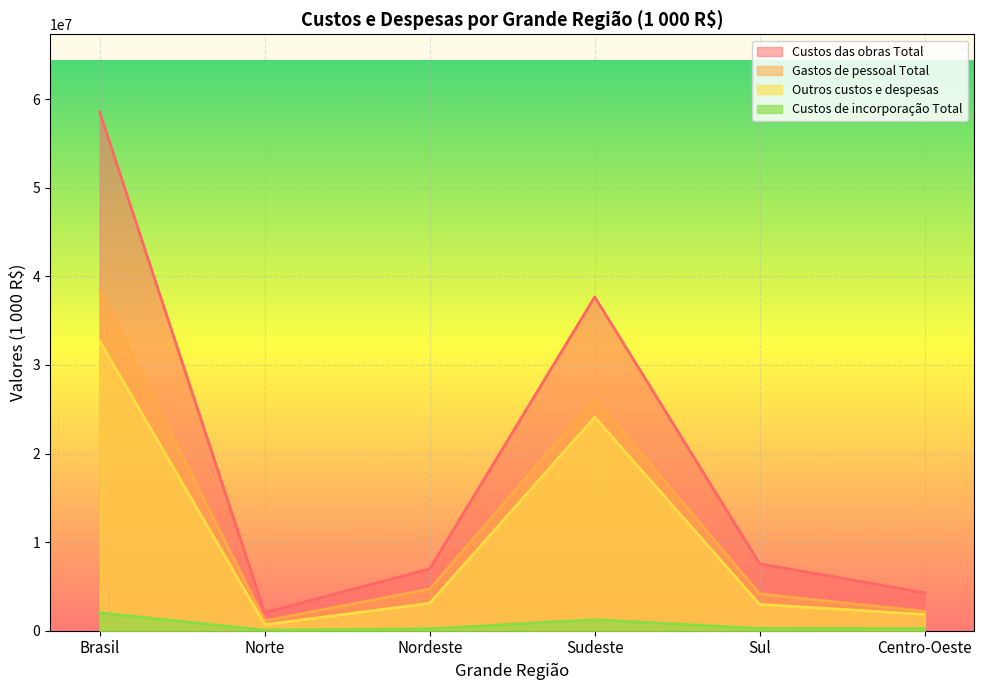

Is it true that Custos das obras Total equals 83992 at Sul?

False